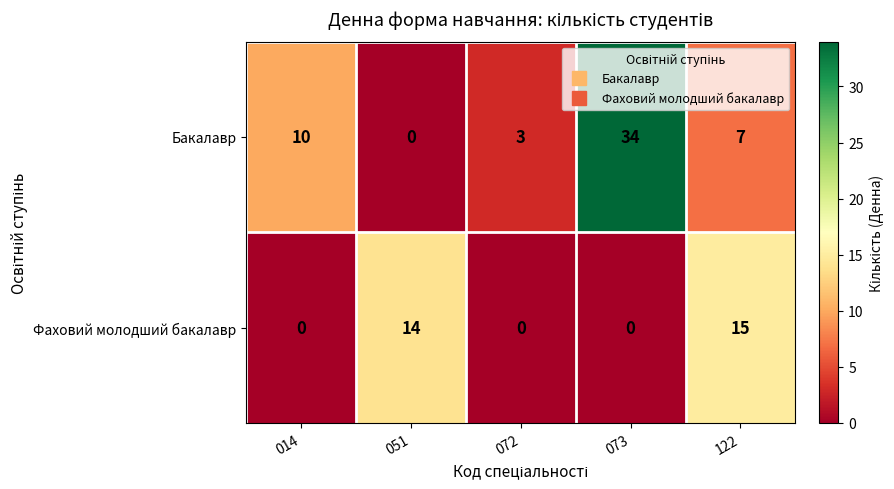

At which category does the chart reach its peak across all series?

073